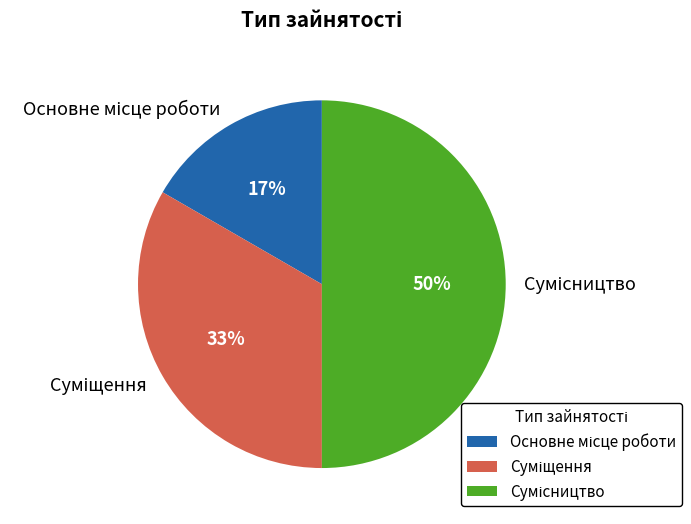

Count the number of slices in the pie.

3